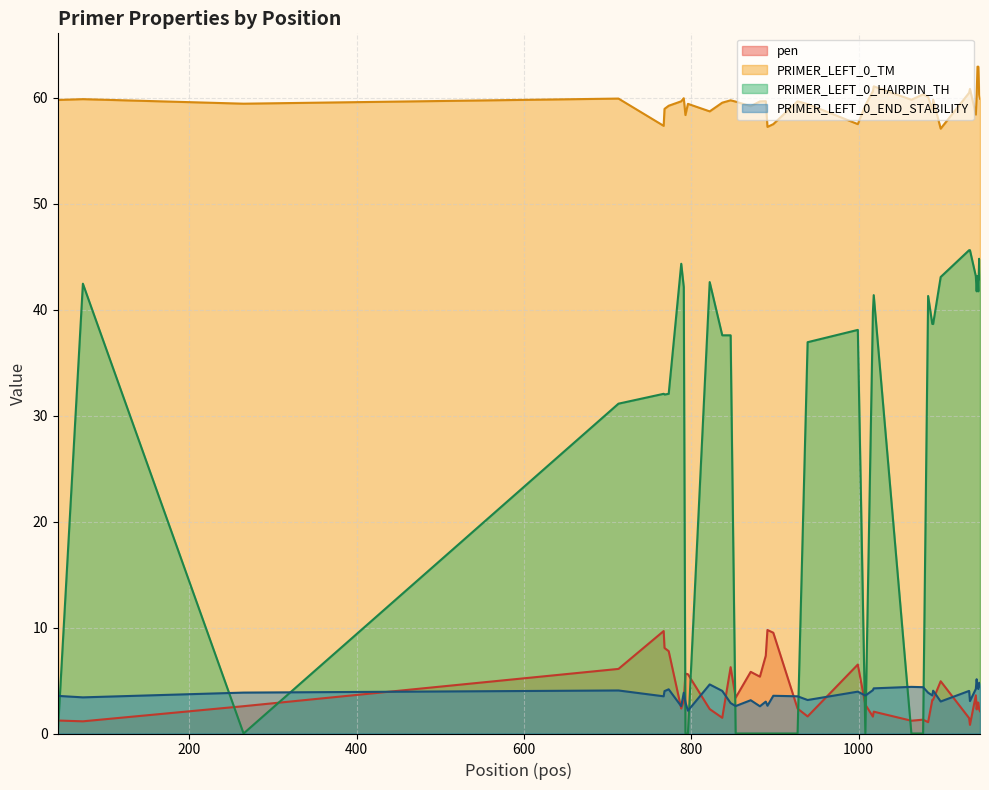

What is the sum of all pen values?

154.5